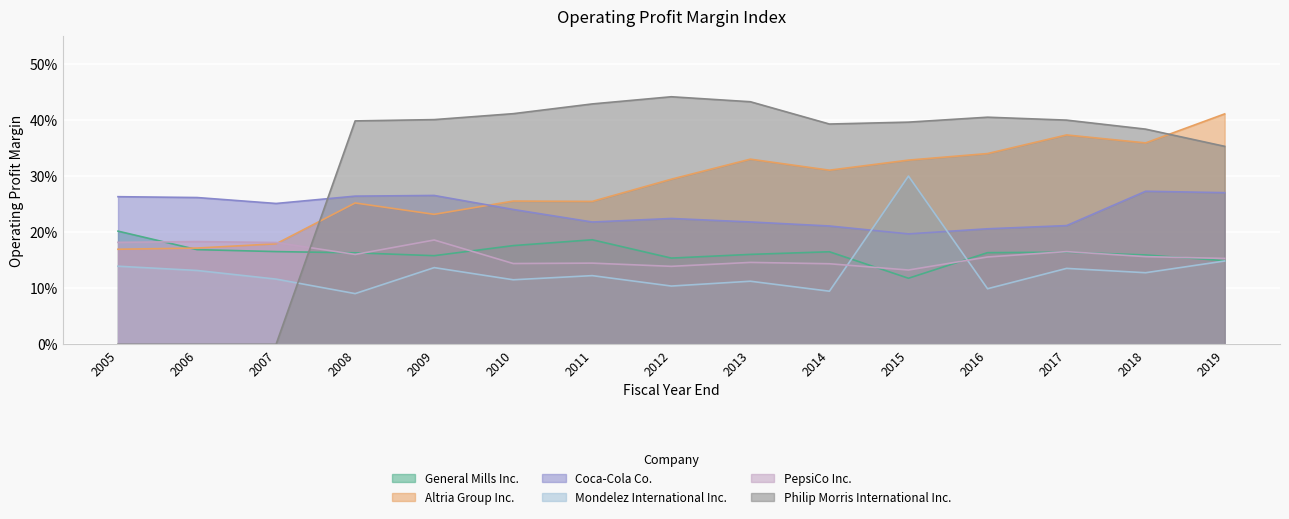

What are all the series names shown in the legend?

General Mills Inc., Altria Group Inc., Coca-Cola Co., Mondelez International Inc., PepsiCo Inc., Philip Morris International Inc.